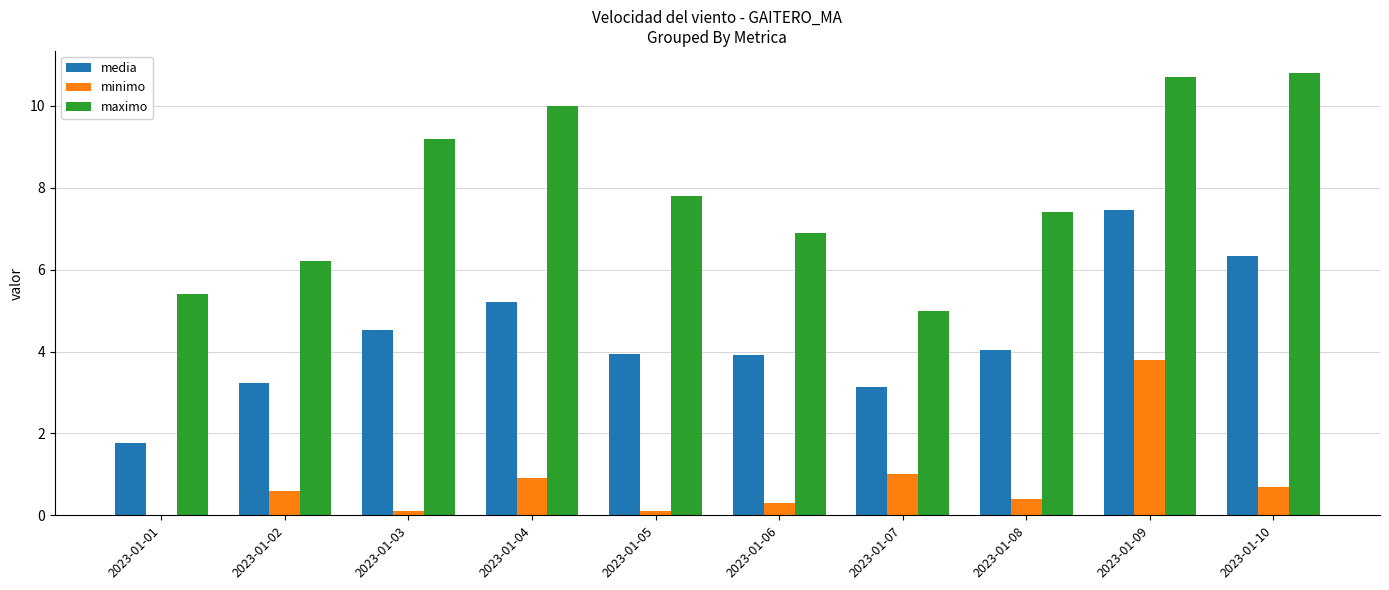

True or false: minimo has a value of 0.9 at 2023-01-04.

True